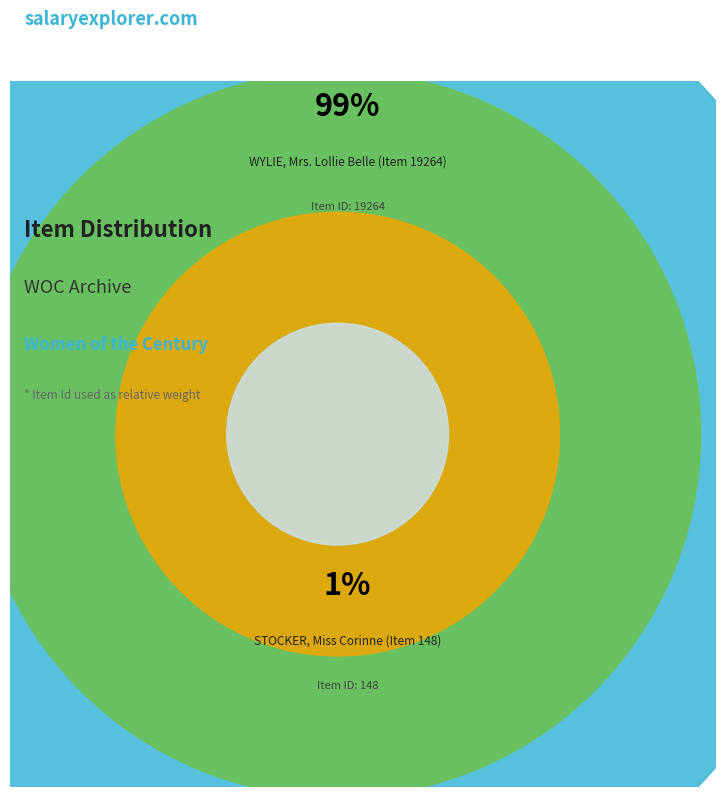

True or false: WYLIE, Mrs. Lollie Belle (Item 19264) accounts for 88% of the total.

False